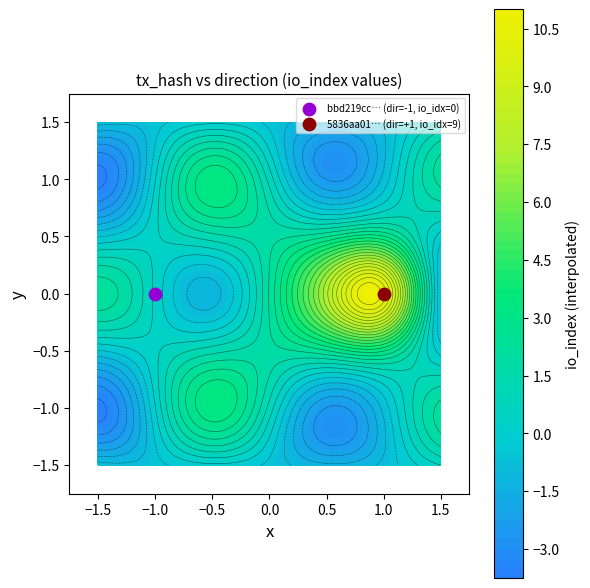

Which series has the widest spread of values?

5836aa01ad6e8ee298d92c60f5f23bdaf87fa7d